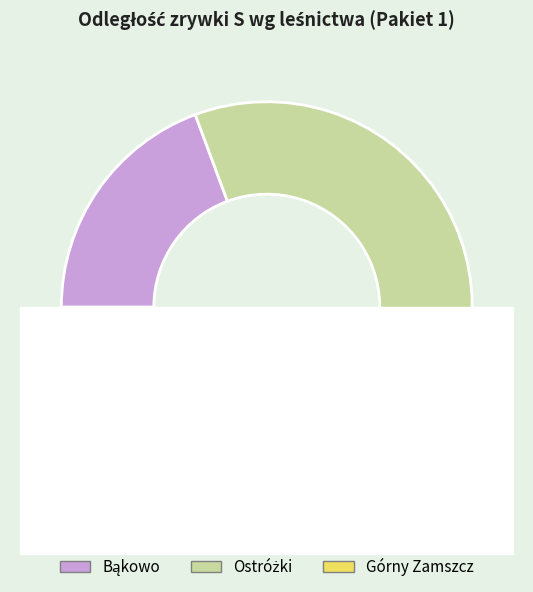

What percentage is NOT represented by 18?

97.4%